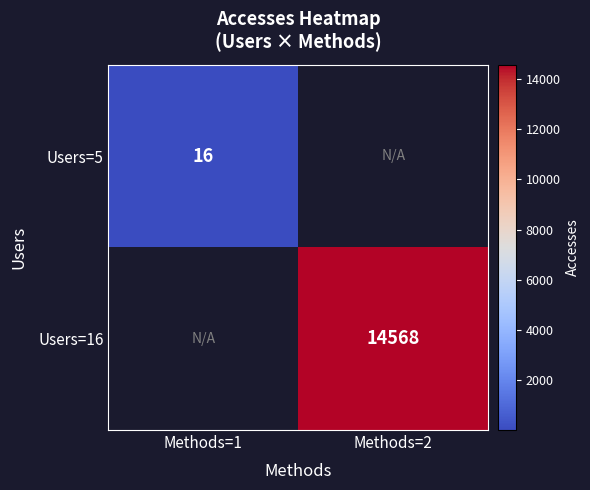

True or false: Users=5 has a value of 16 at Methods=1.

True